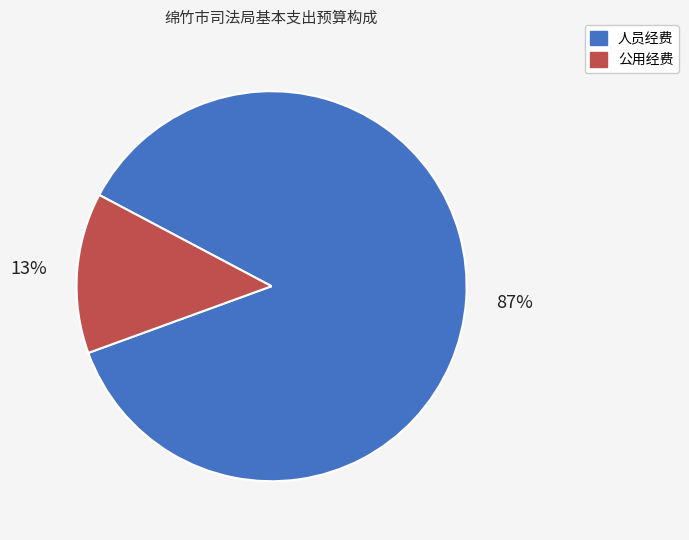

Is it true that 公用经费 is 4% of the pie?

False